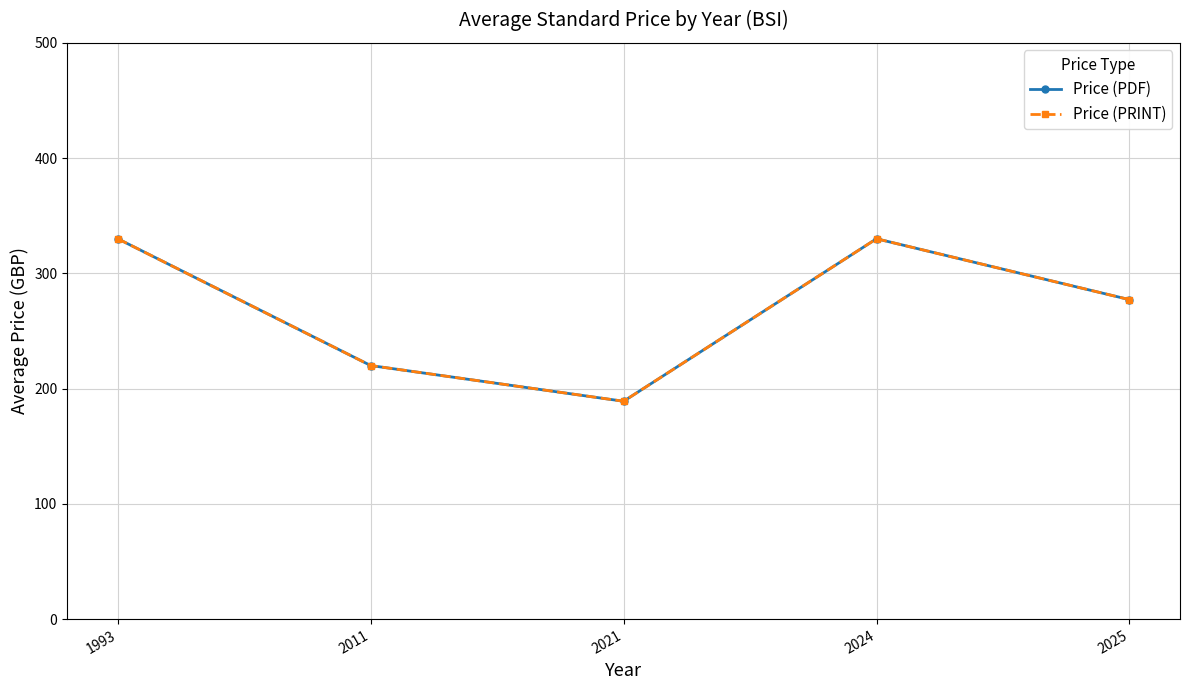

What is the value of the Price (PDF) point at the 2nd from the left?

220.0